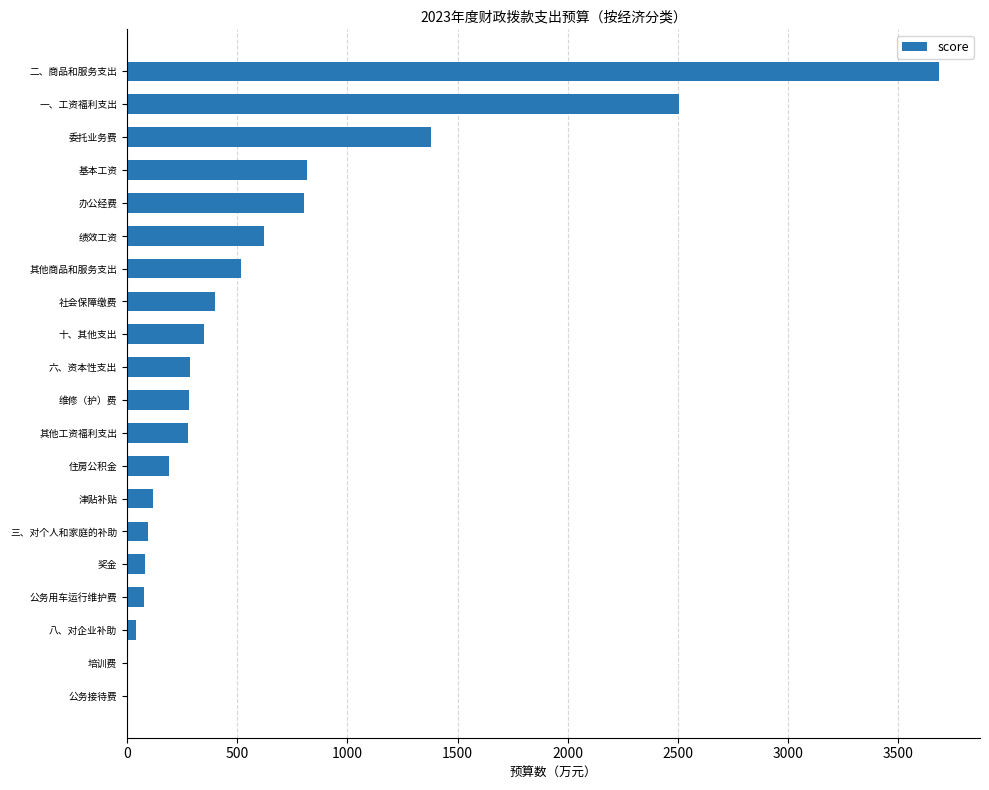

The value at 其他商品和服务支出 is 926.0. True or false?

False